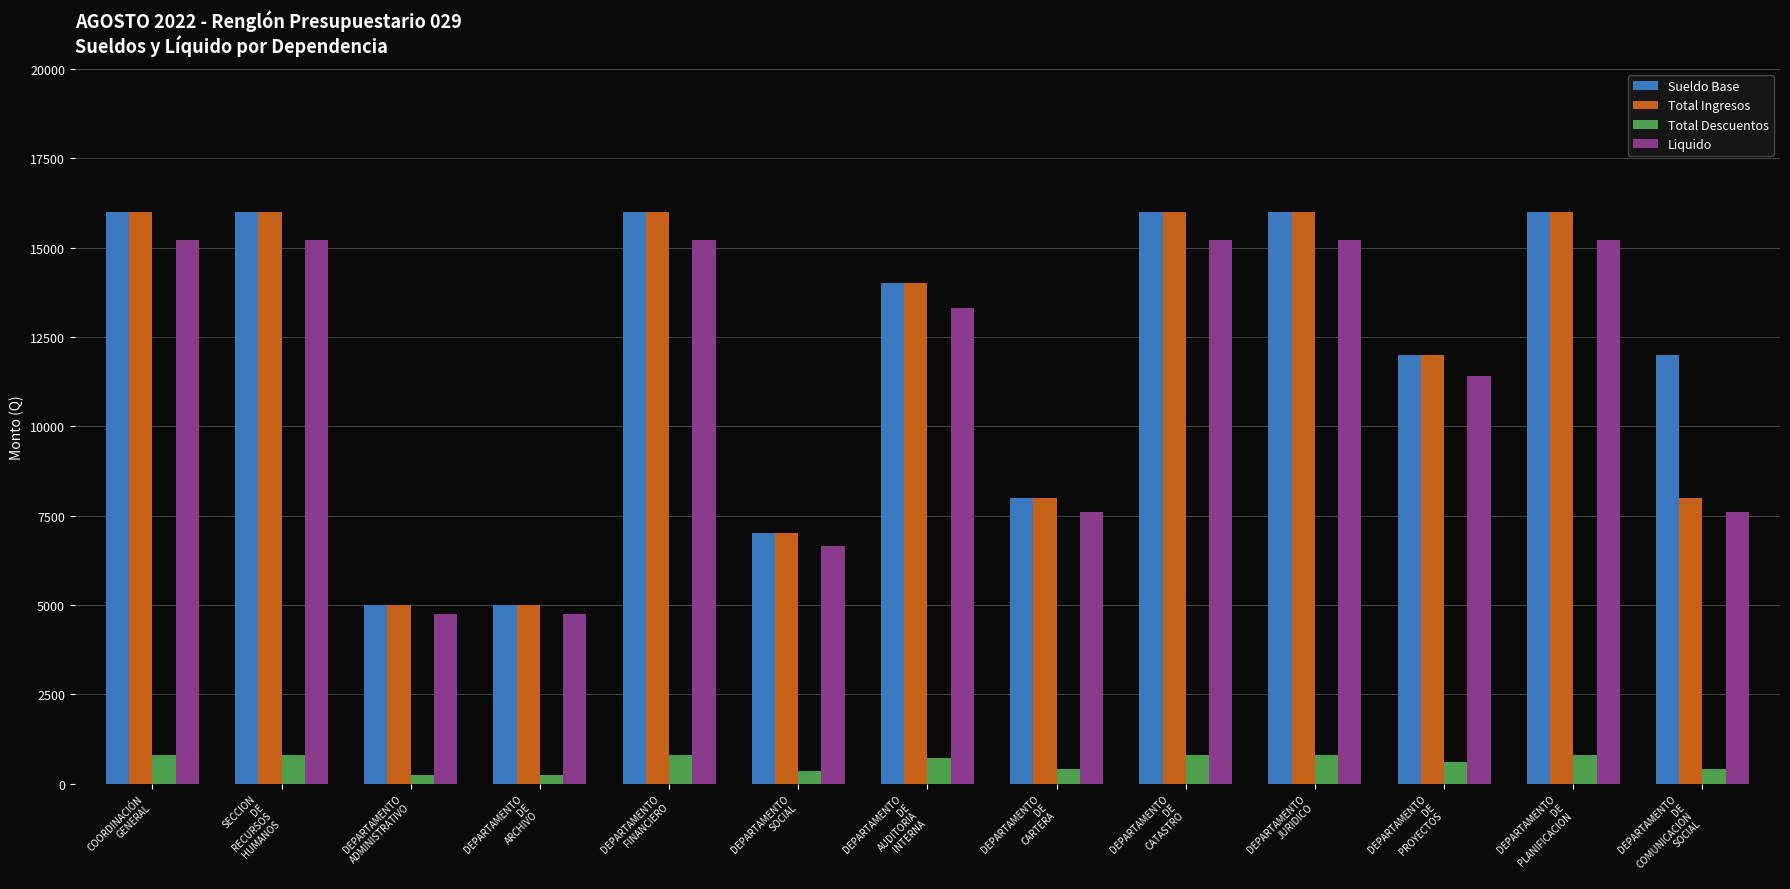

At how many categories does at least one series exceed 1943?

13